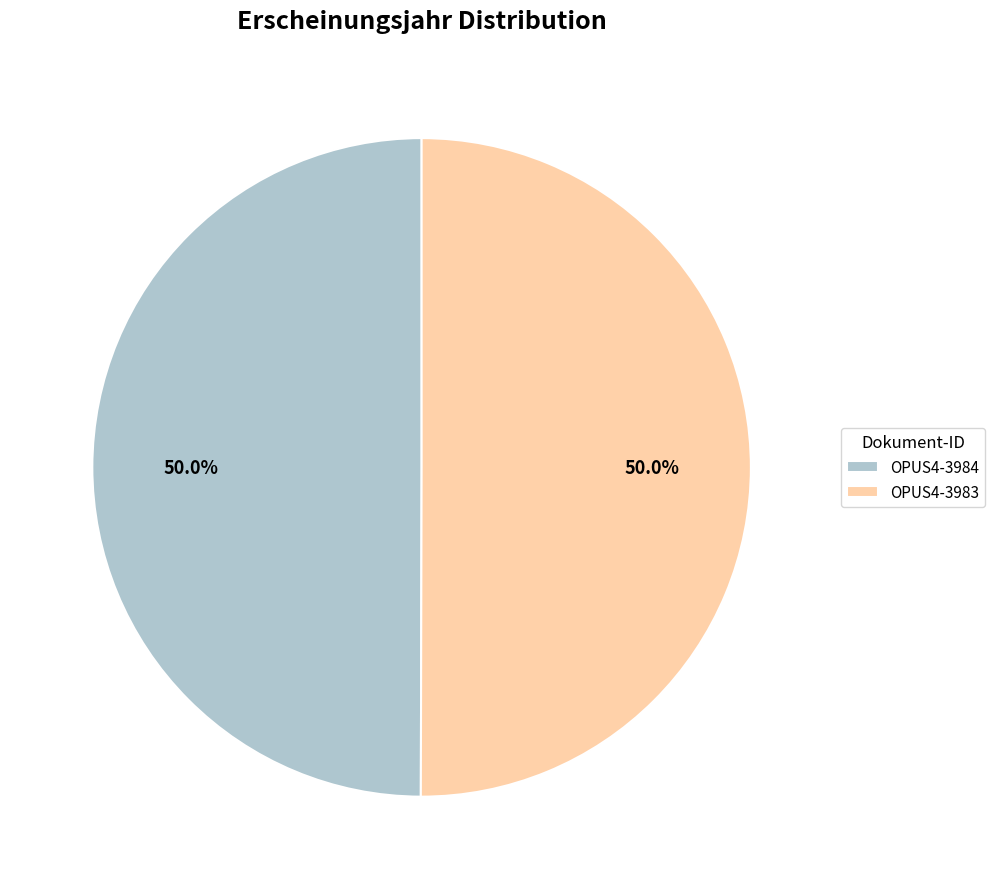

Is the sum of OPUS4-3983 and OPUS4-3984 greater than half?

Yes